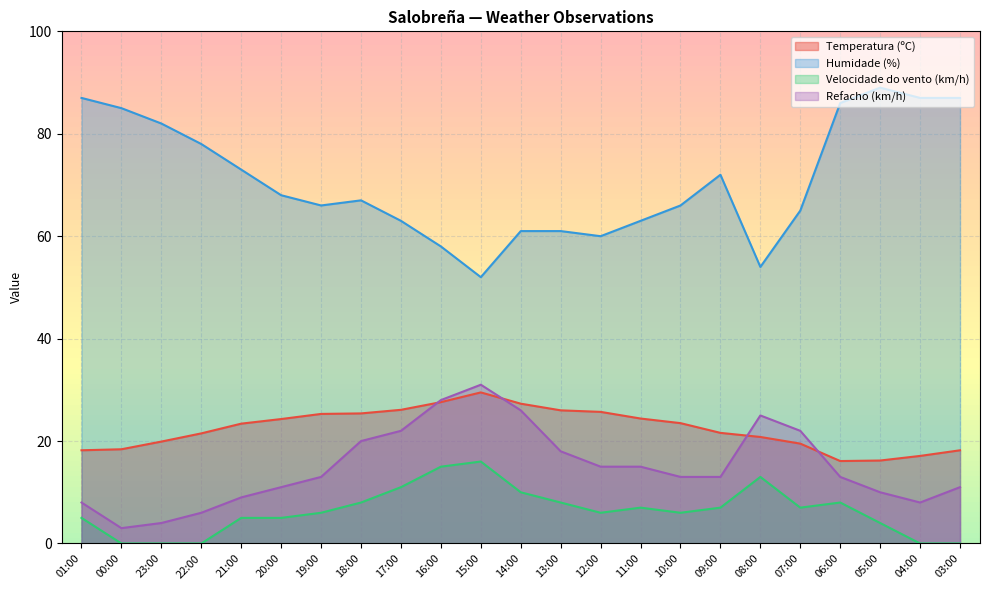

Which series has the largest range (max minus min)?

Humidade (%)